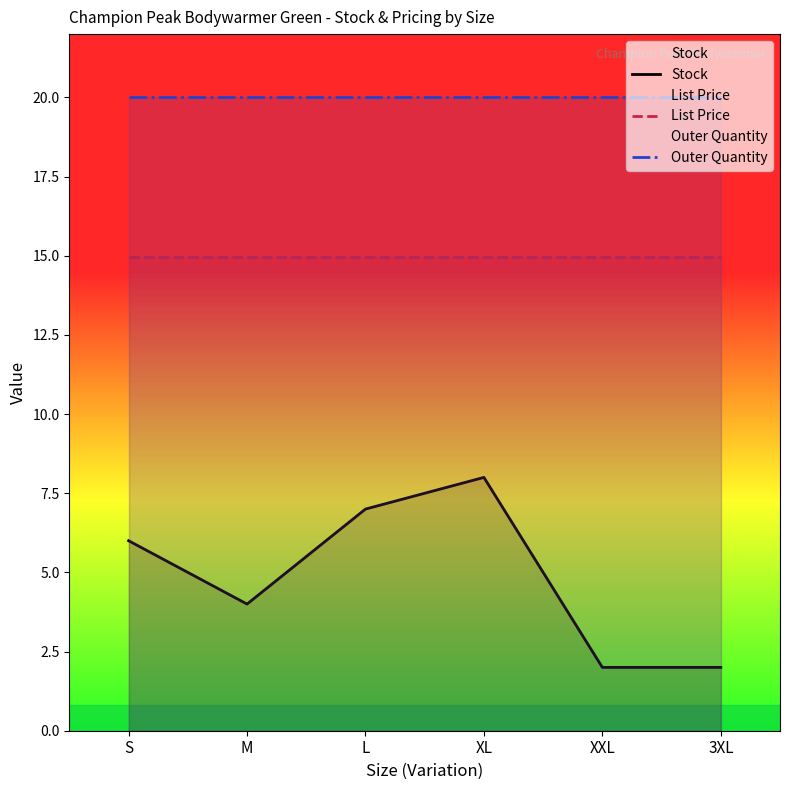

Where does the Stock series first go above 6?

L